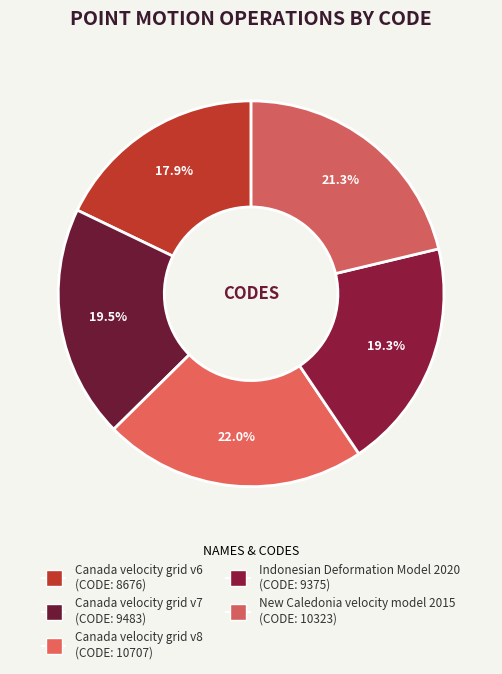

To the nearest percent, what is the combined percentage of Canada velocity grid v7 and Canada velocity grid v8?

42%